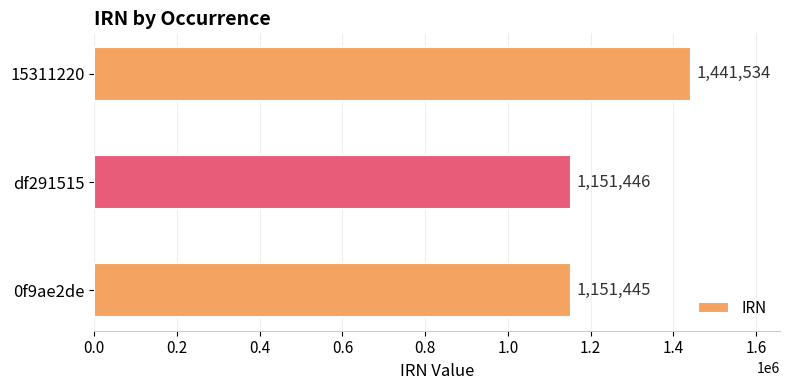

List the labels in order of value, smallest first.

0f9ae2de, df291515, 15311220